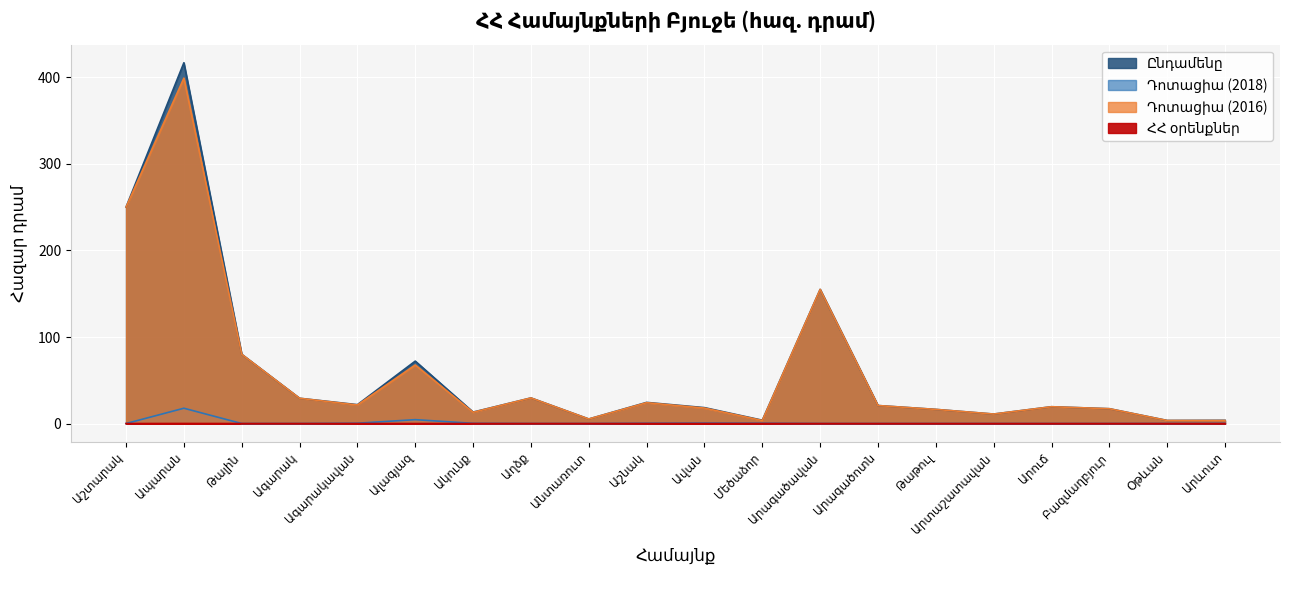

Where is the first local maximum for Ընդամենը?

Ապարան